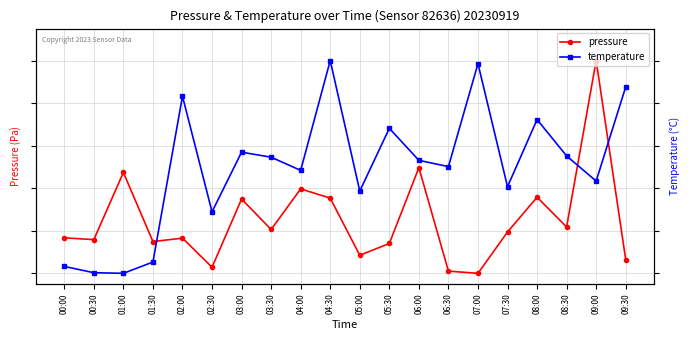

Reading right to left, list all the values displayed in this chart.

pressure: 09:30=0.1	09:00=1.0	08:30=0.2	08:00=0.4	07:30=0.2	07:00=0.0	06:30=0.0	06:00=0.5	05:30=0.1	05:00=0.1	04:30=0.4	04:00=0.4	03:30=0.2	03:00=0.3	02:30=0.0	02:00=0.2	01:30=0.1	01:00=0.5	00:30=0.2	00:00=0.2
temperature: 09:30=0.9	09:00=0.4	08:30=0.6	08:00=0.7	07:30=0.4	07:00=1.0	06:30=0.5	06:00=0.5	05:30=0.7	05:00=0.4	04:30=1.0	04:00=0.5	03:30=0.5	03:00=0.6	02:30=0.3	02:00=0.8	01:30=0.1	01:00=0.0	00:30=0.0	00:00=0.0